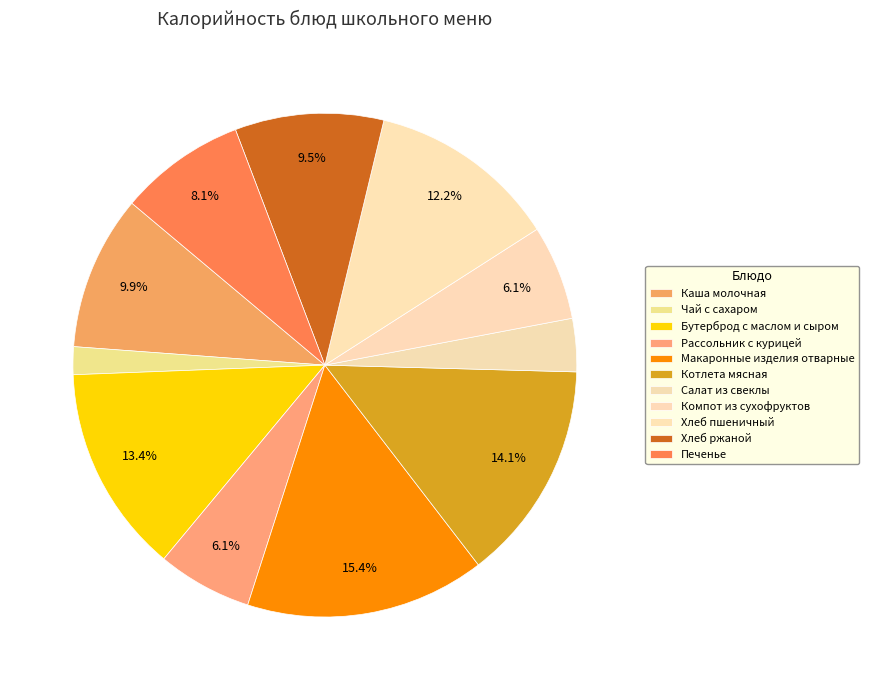

Approximately how many times larger is the value at Бутерброд с маслом и сыром compared to Хлеб ржаной?

1.4